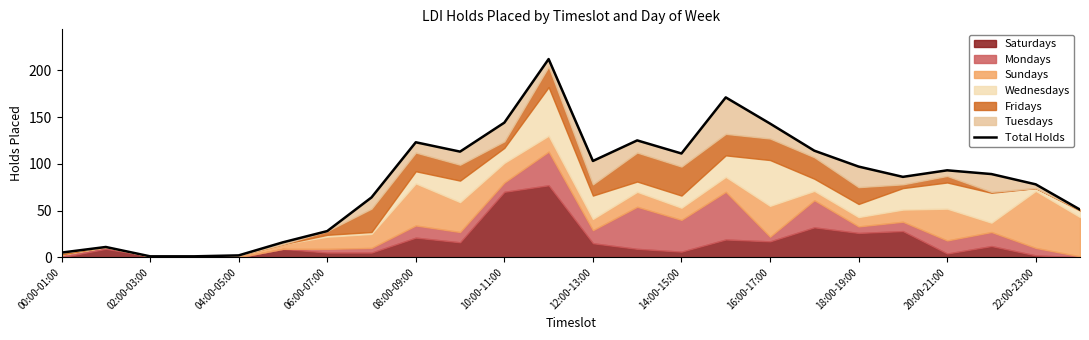

What is the difference between the values at 00:00-01:00 and 21?

84